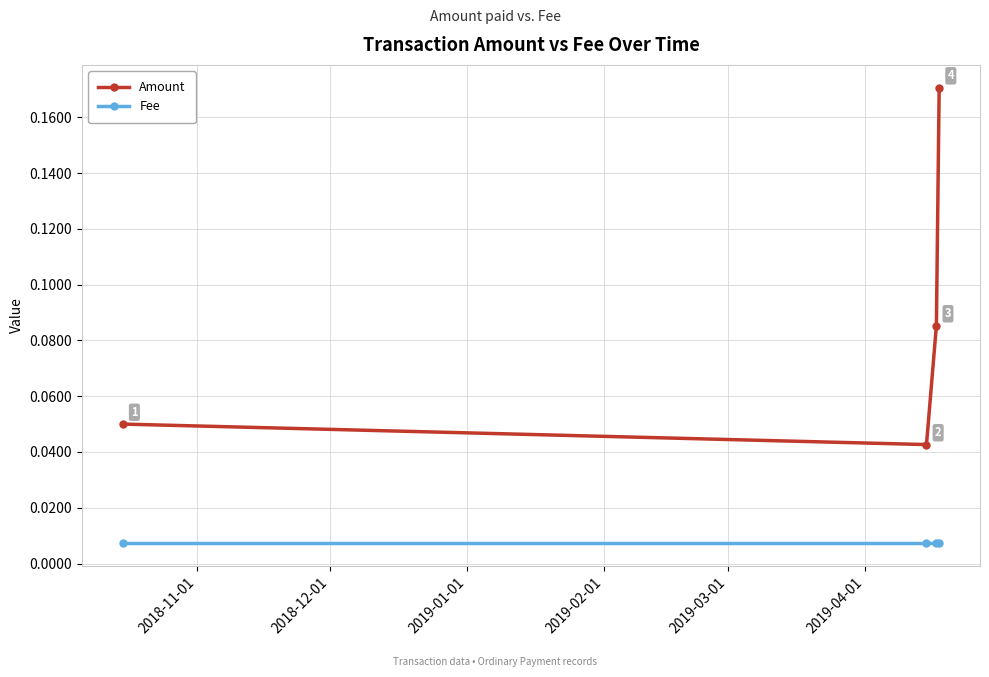

How many Amount values are between 0 and 1?

4